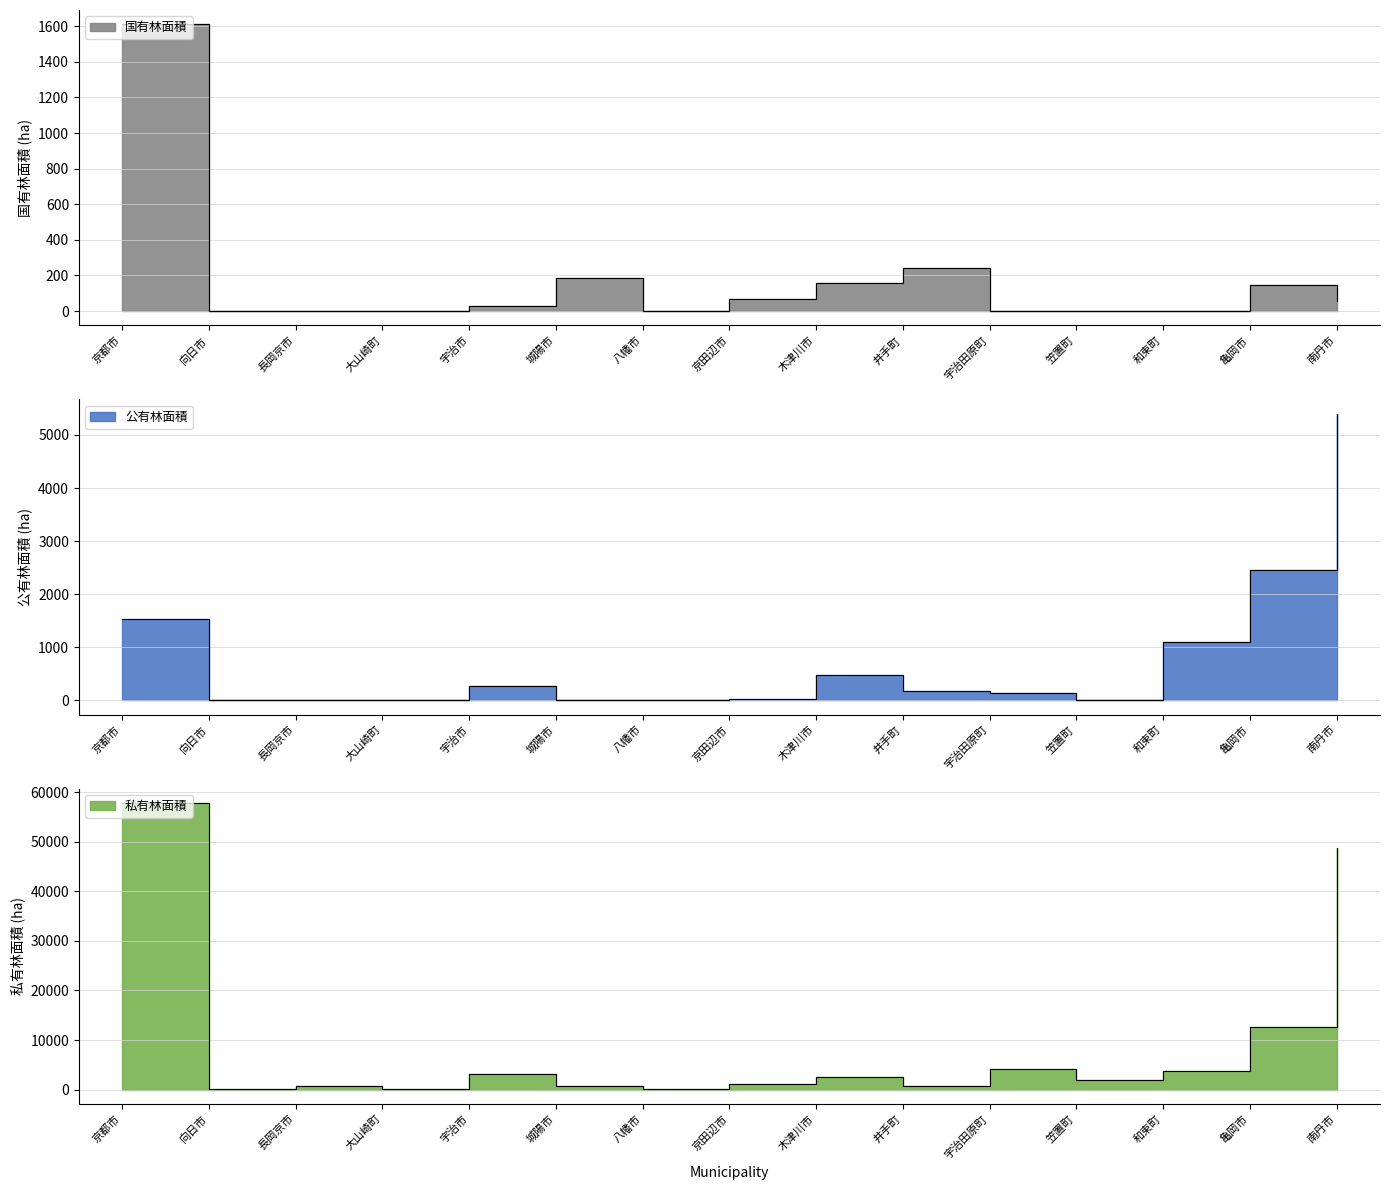

Is the value of 公有林面積 at 亀岡市 greater than the value of 国有林面積 at 長岡京市?

Yes